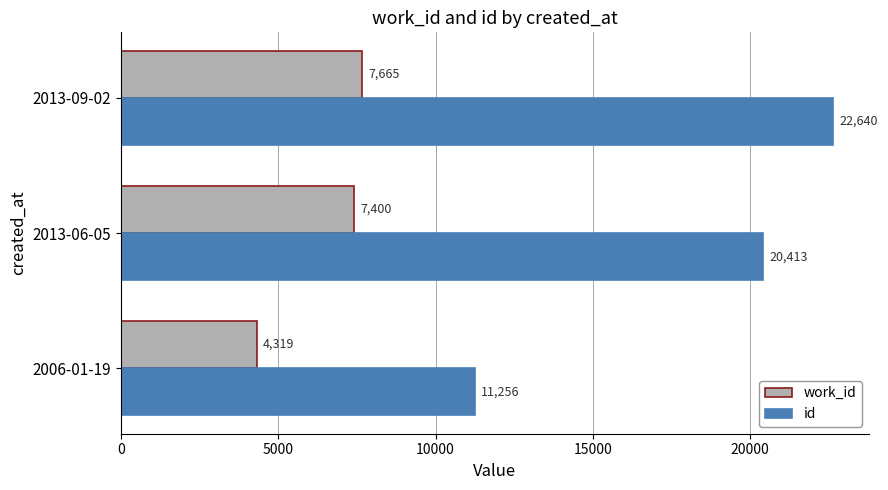

What is the spread (max minus min) of values at 2006-01-19?

6937